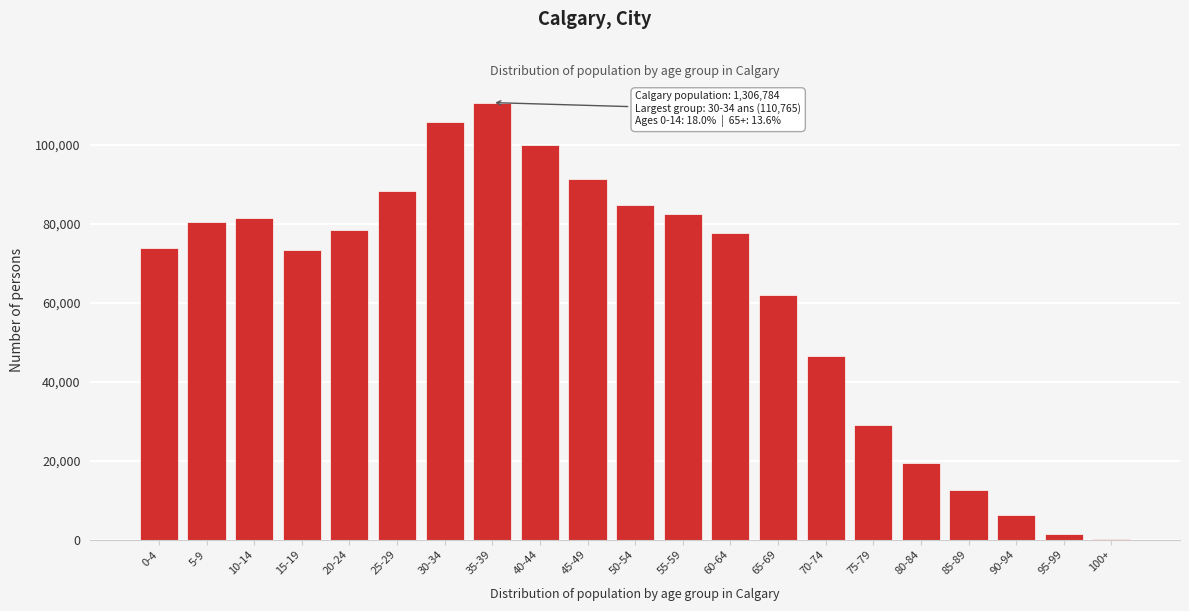

What is the ratio of the value at 50-54 to the value at 75-79?

2.9